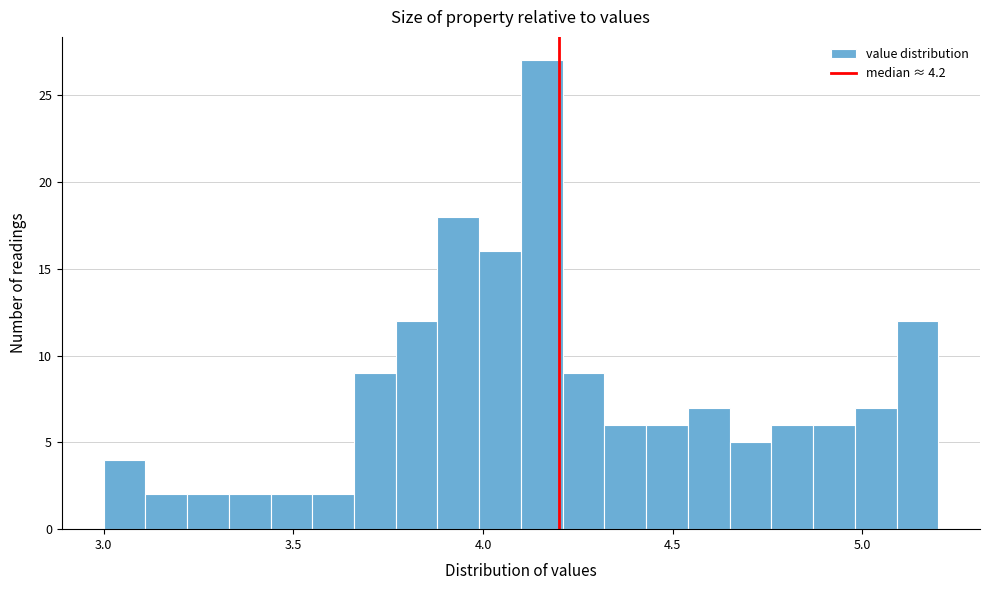

Read against the x-axis, roughly where is the centre of the tallest bar?

4.15